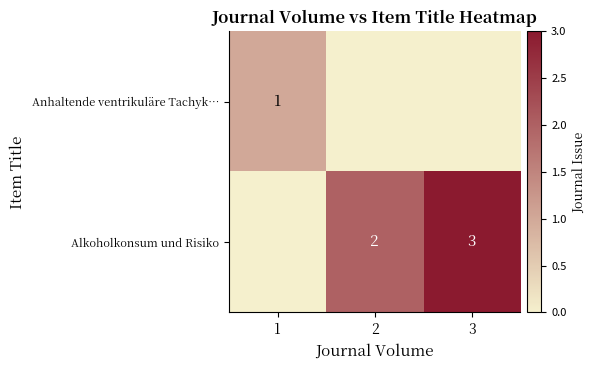

The Alkoholkonsum und Risiko series shows 3 at 3. True or false?

True